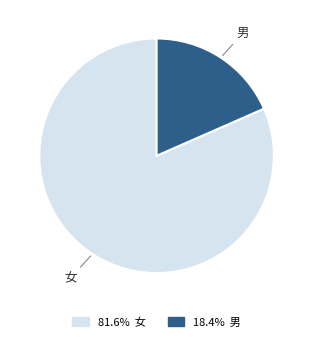

Does 18.4% 男 account for over 50% of the chart?

No